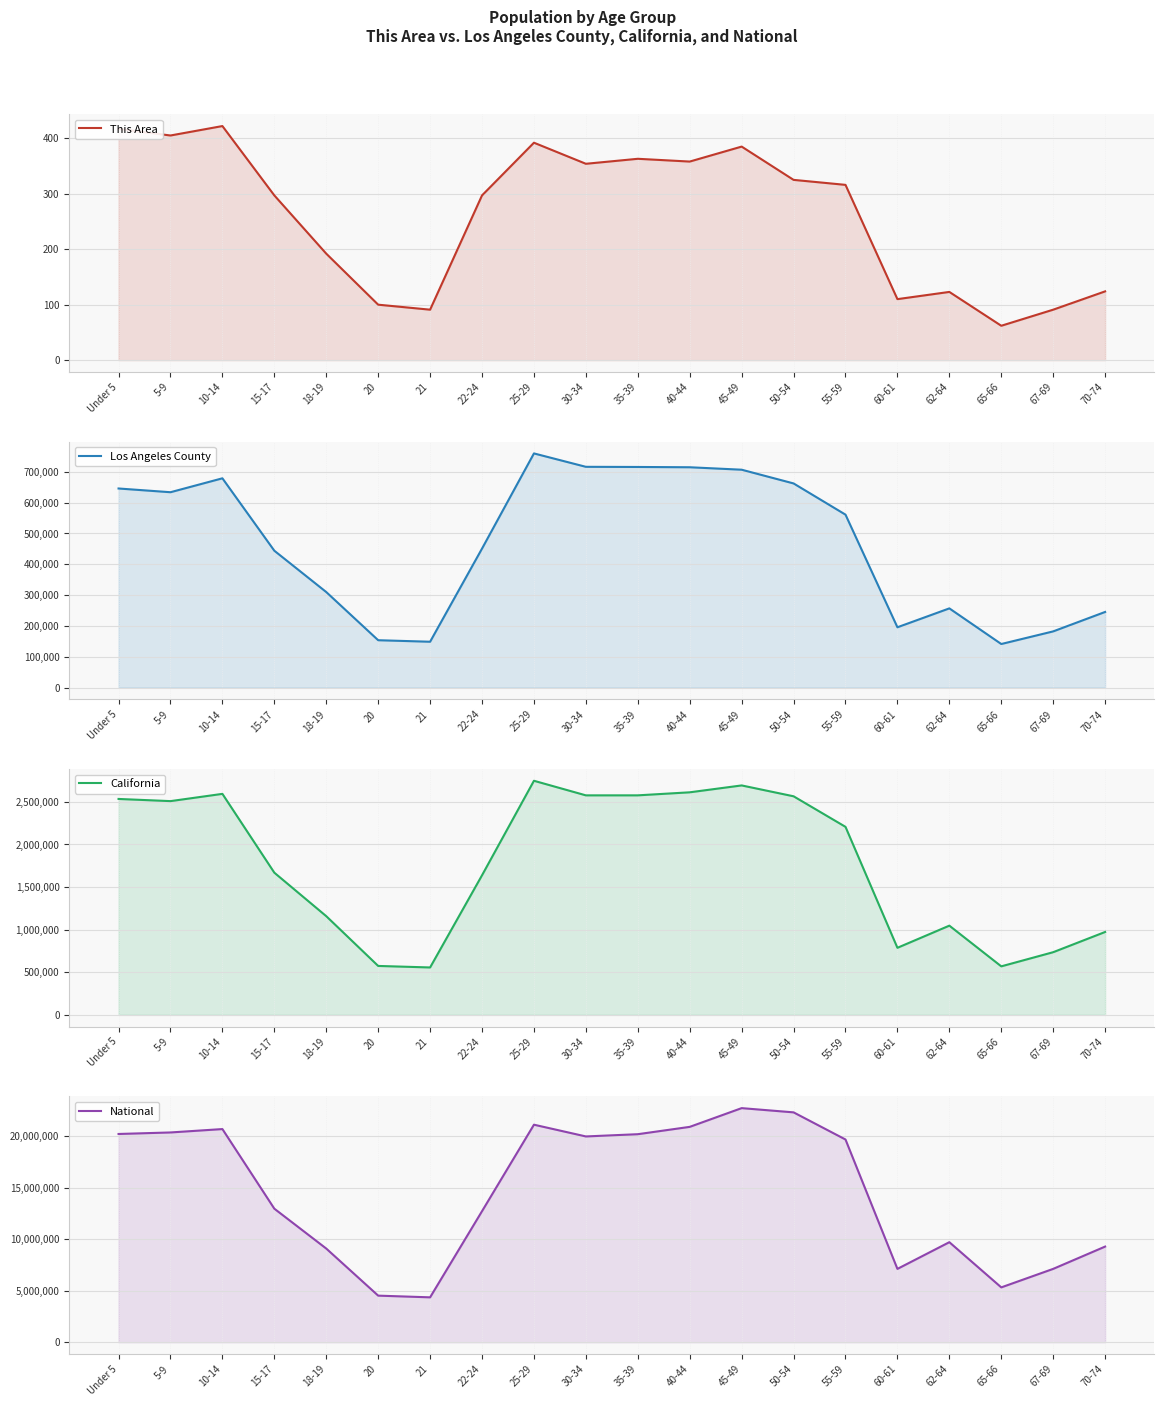

What is the maximum value shown in the chart?

22708591